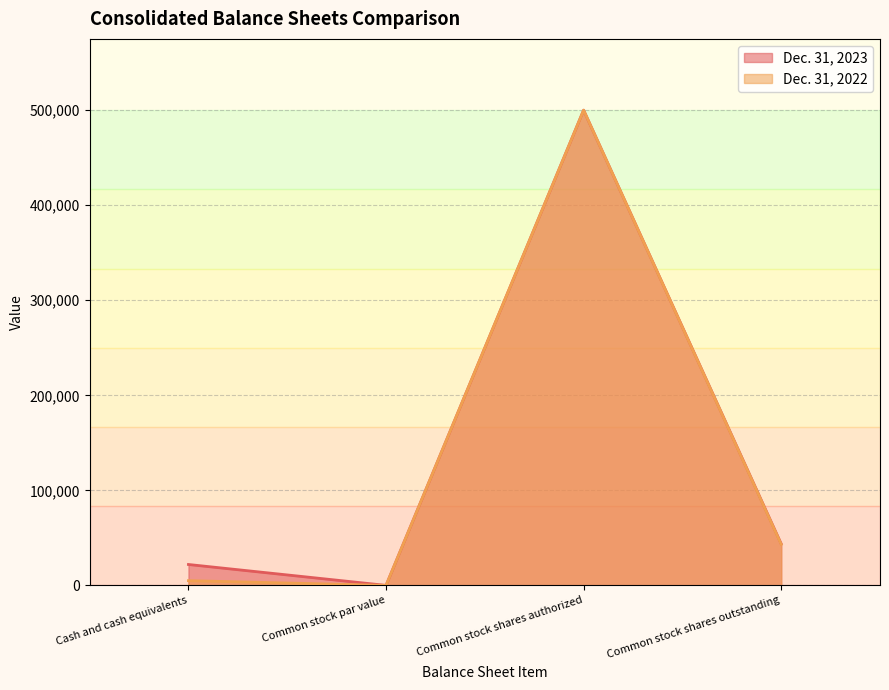

In Dec. 31, 2022, how many points are higher than both neighbors (excluding endpoints)?

1